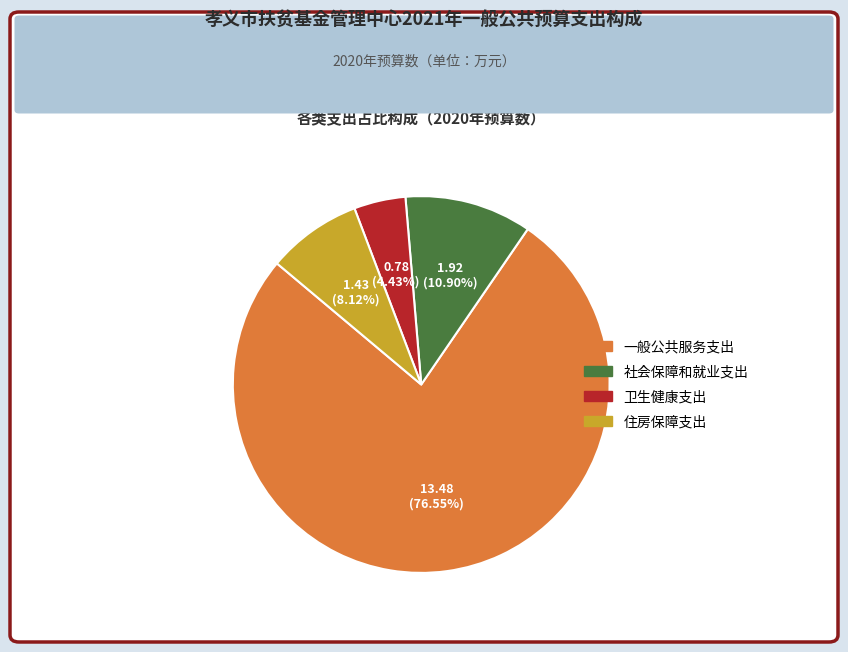

True or false: 一般公共服务支出 accounts for 77% of the total.

True